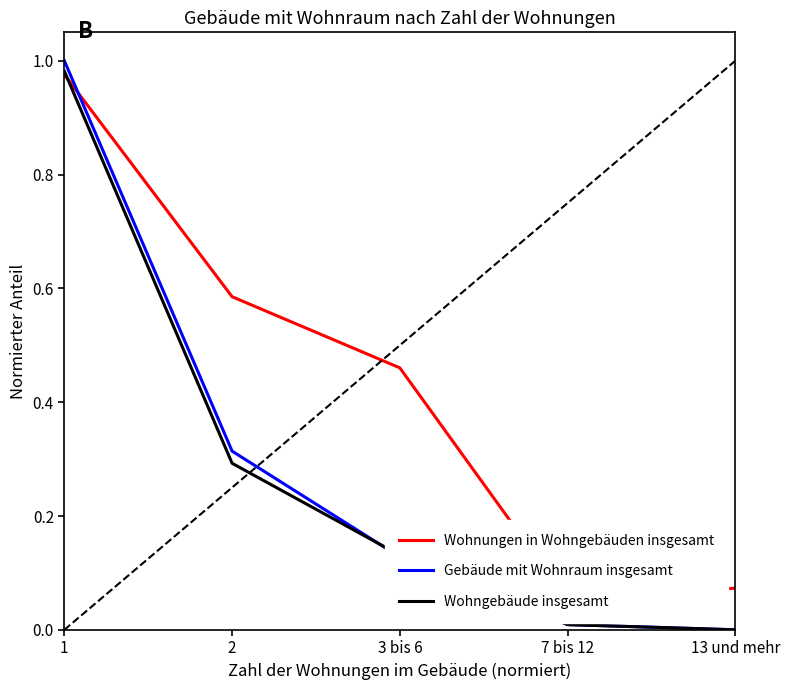

What is the difference between the highest and lowest values at 2?

0.3